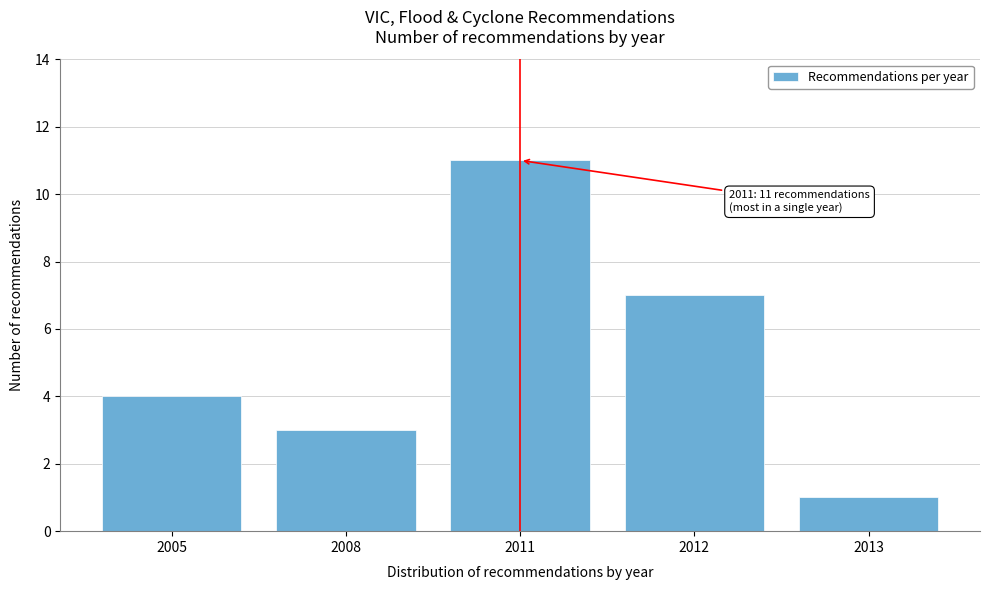

Reading left to right, transcribe all the data shown in this chart.

2005=4	2008=3	2011=11	2012=7	2013=1